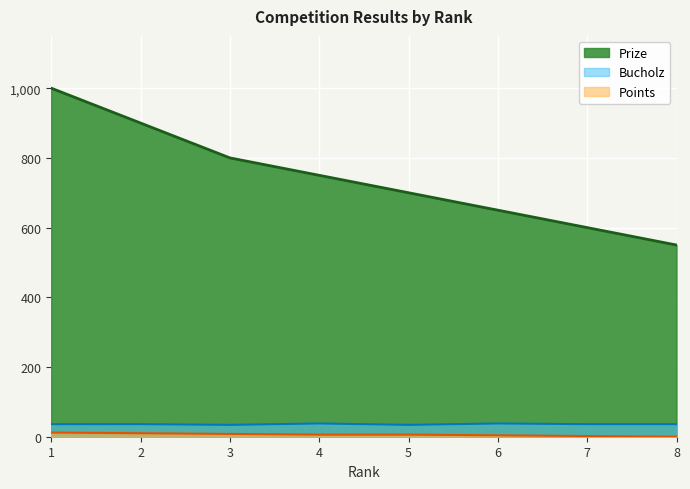

How many values in Points are above zero?

7